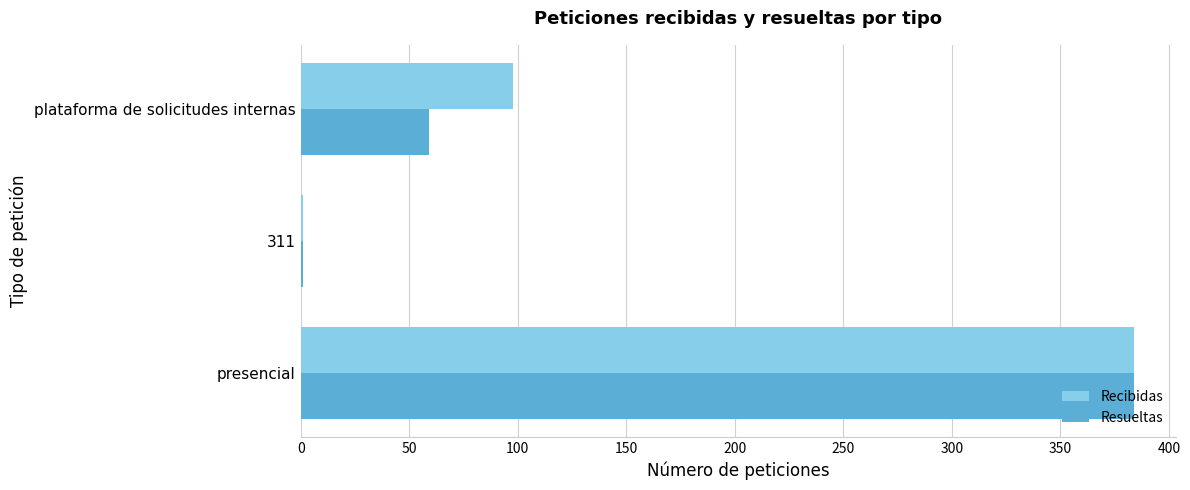

Is it true that Recibidas equals 152 at presencial?

False